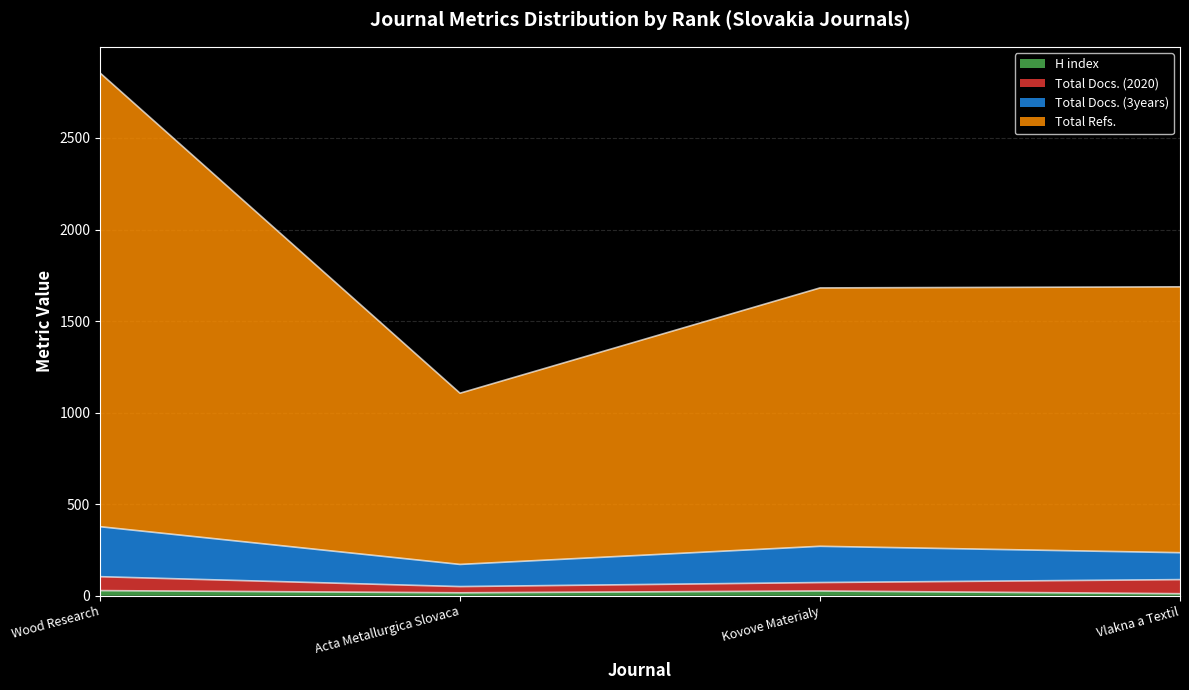

Does the chart have visible grid lines?

Yes